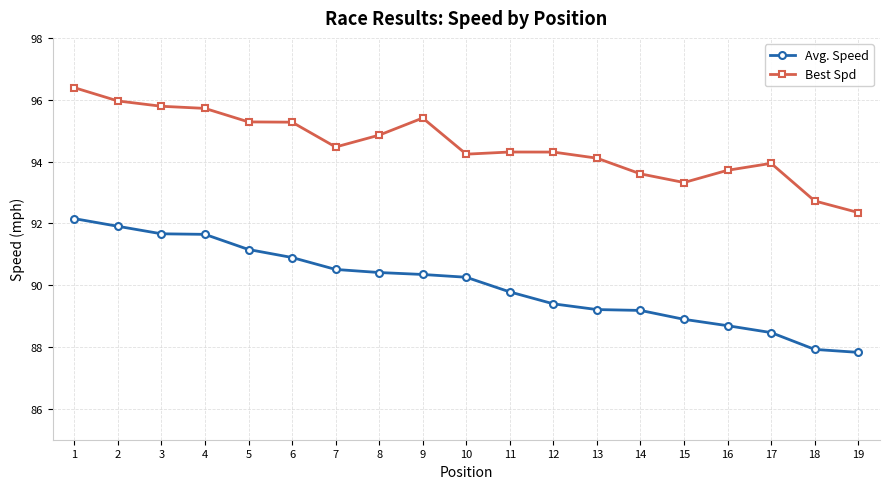

True or false: Avg. Speed has a value of 92.2 at 1.

True